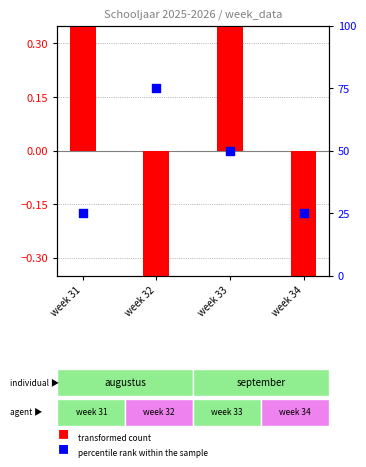

Which series has the largest total across all categories?

percentile rank within the sample